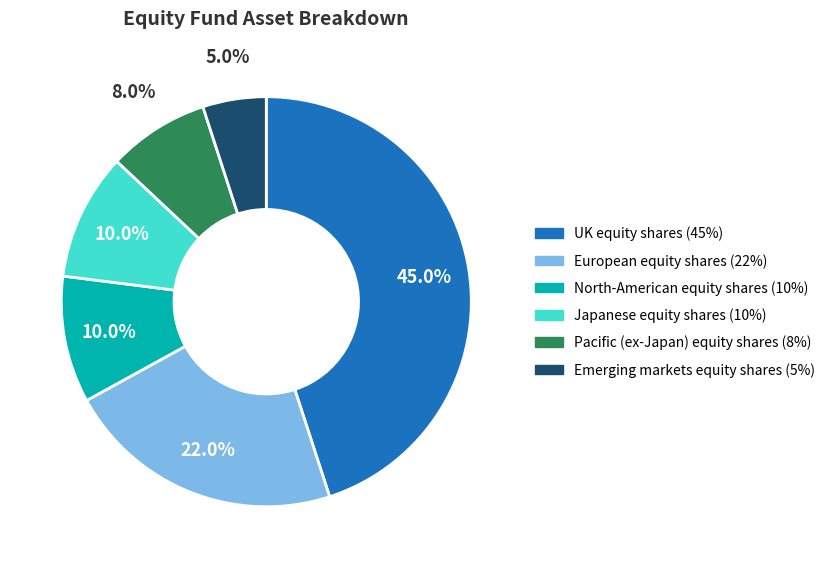

What is the largest slice in the pie chart?

UK equity shares (45%)